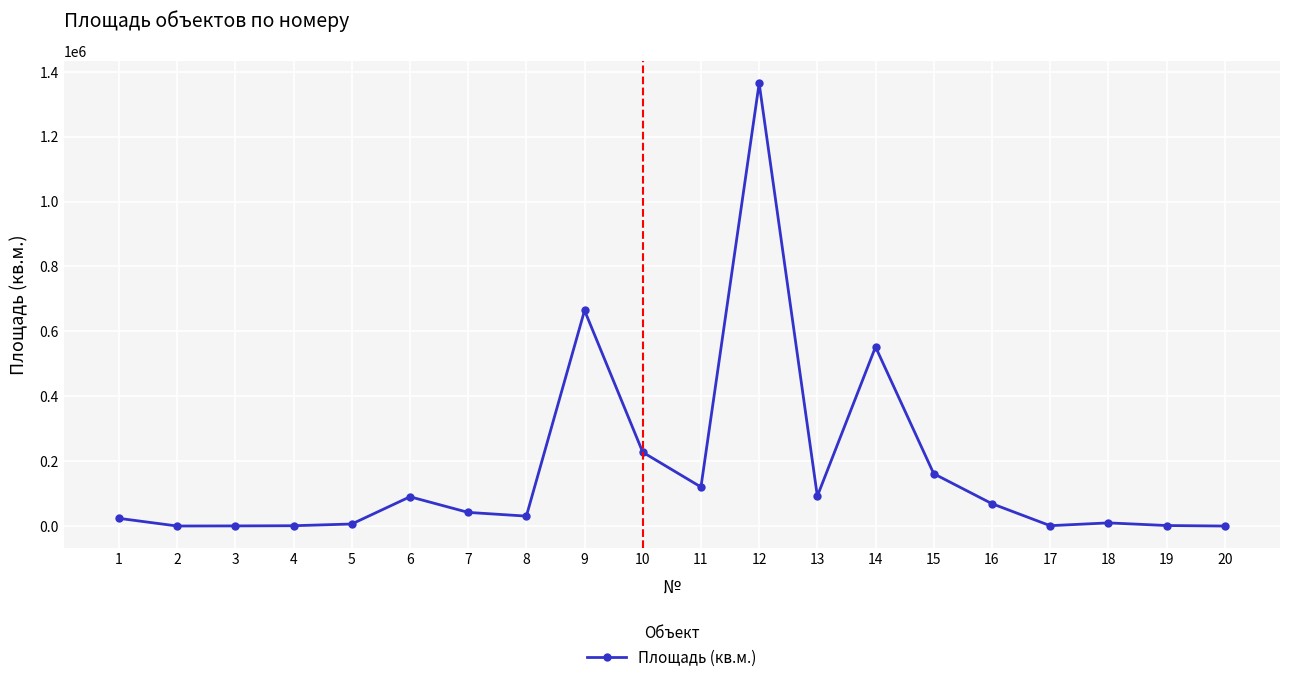

Approximately how many times larger is the value at 20 compared to 2?

0.3